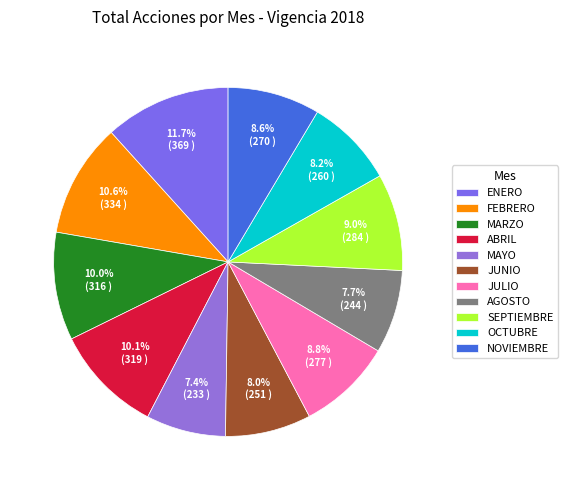

What portion of the pie excludes AGOSTO?

92.3%